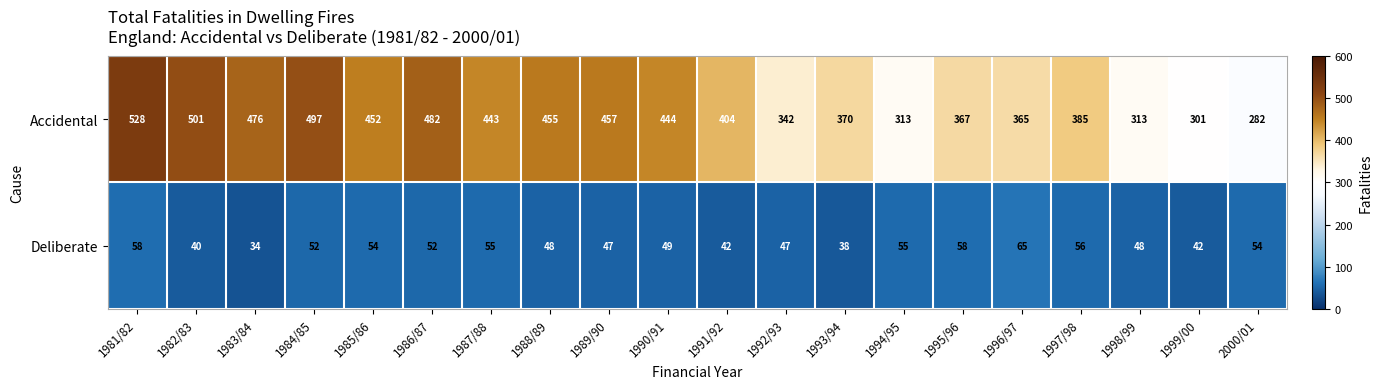

Rank the series by their maximum value, from highest to lowest.

Accidental, Deliberate